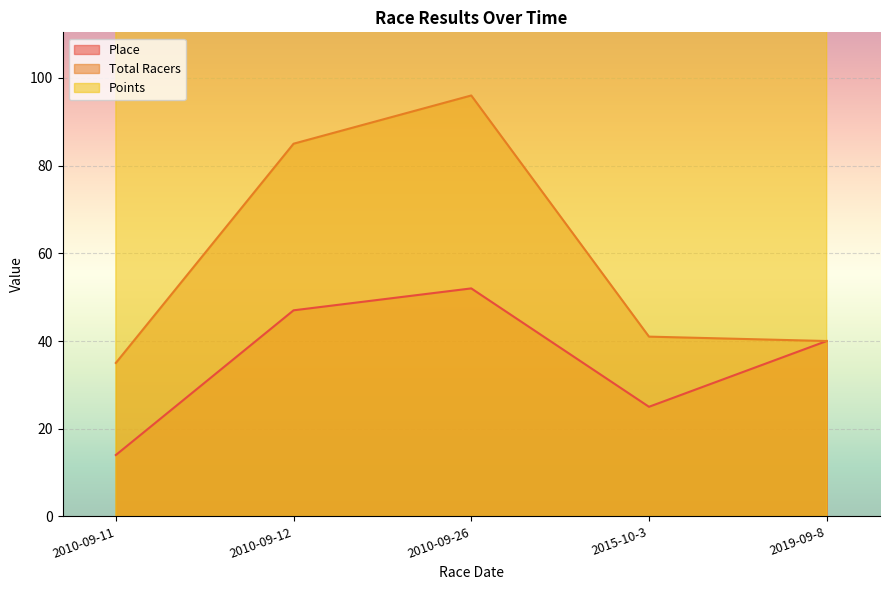

How many series are shown in this chart?

3